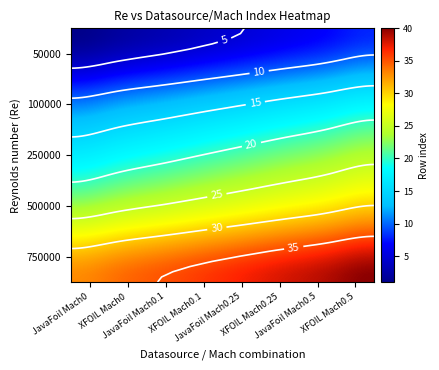

What is the minimum value shown in the chart?

1